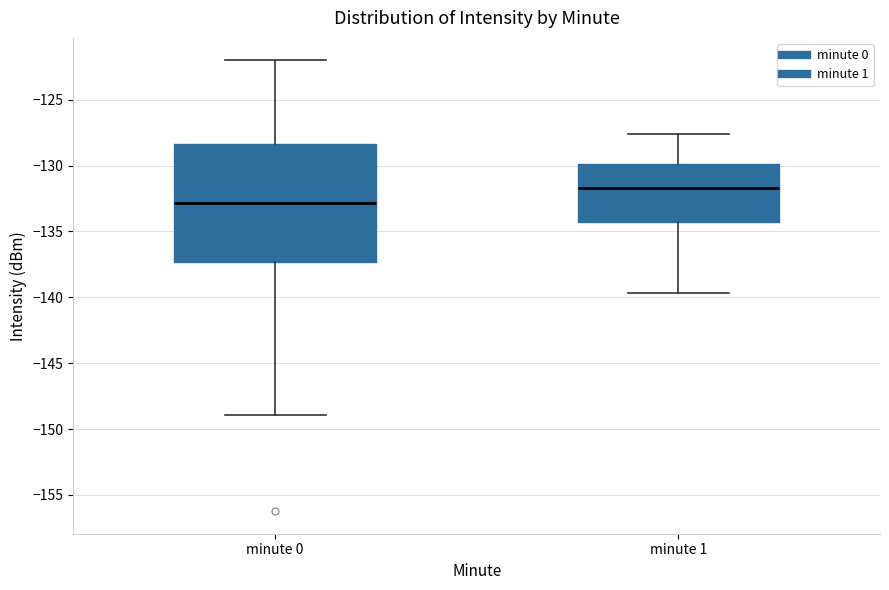

Which box's median line is the lowest?

minute 0